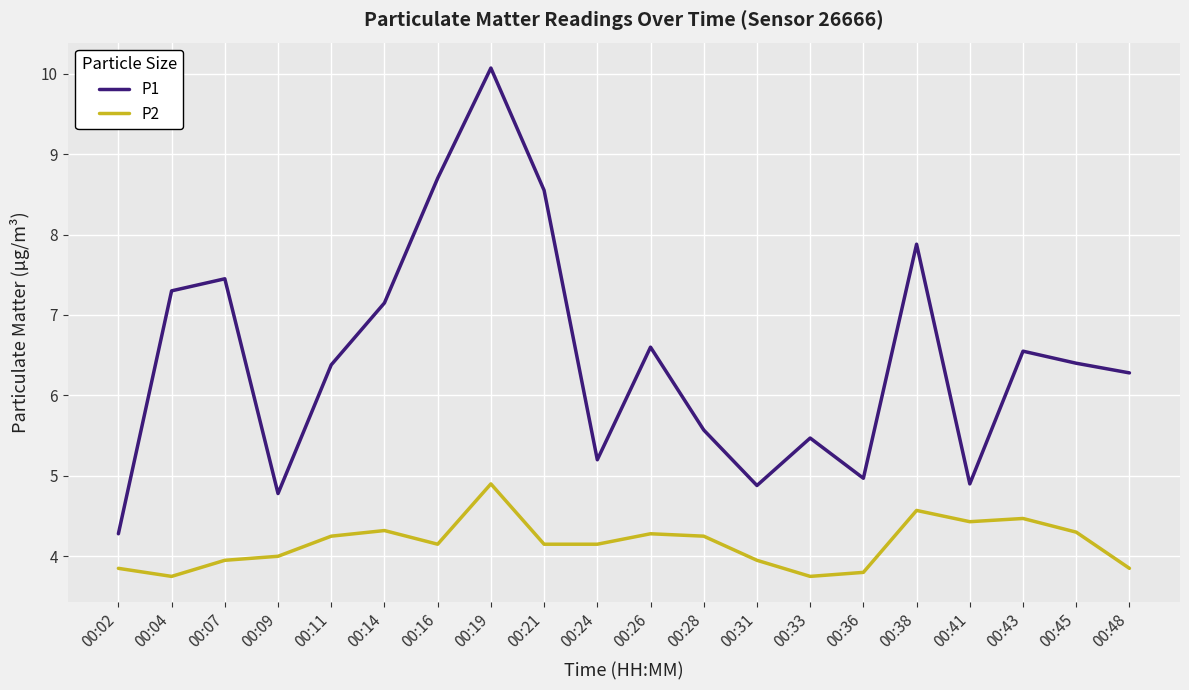

At how many categories does at least one series exceed 5?

15